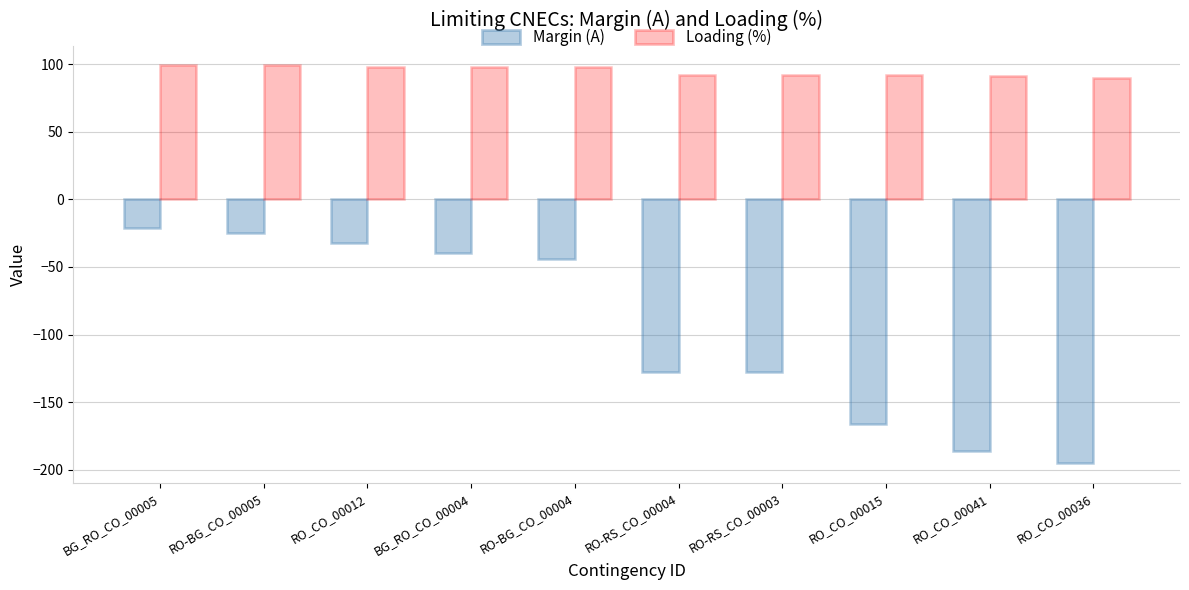

What is the total value across all series at RO_CO_00036?

-105